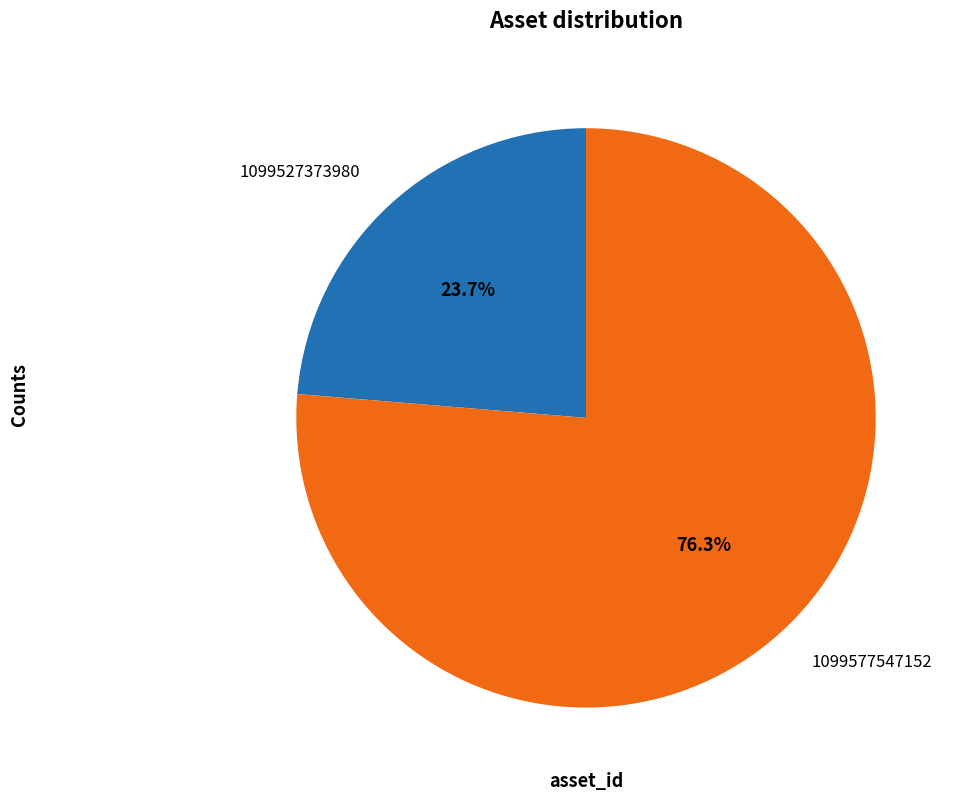

Do 1099527373980 and 1099577547152 together represent more than half of the pie?

Yes